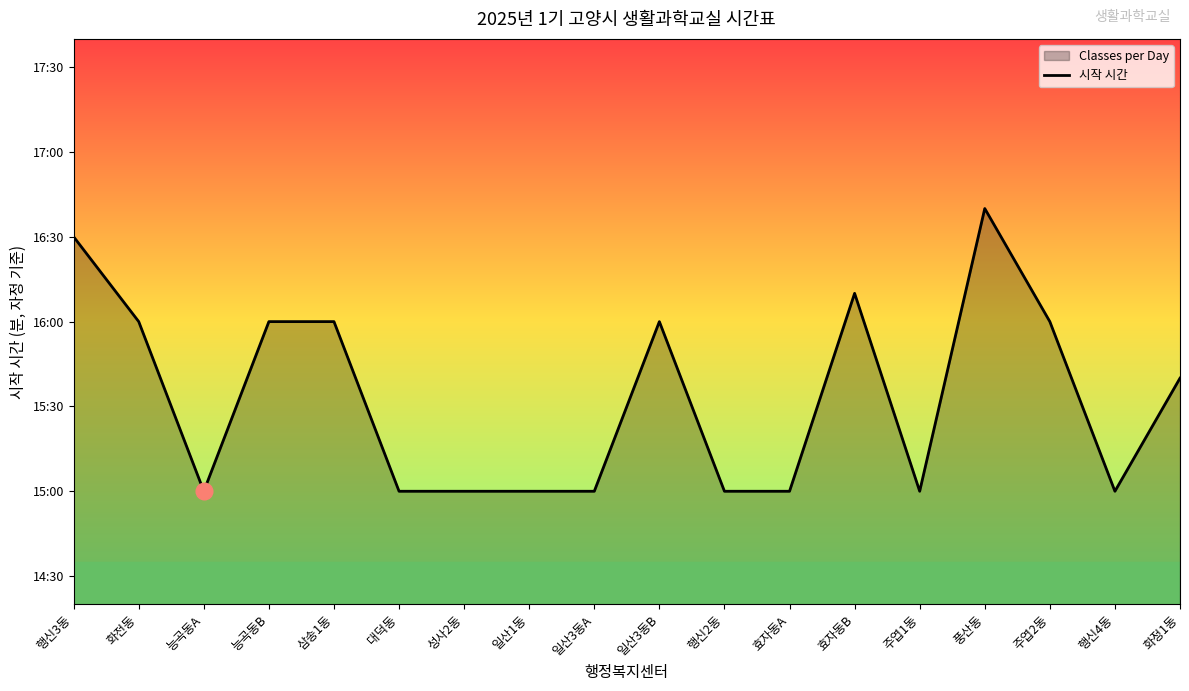

Where is the first local minimum?

능곡동A